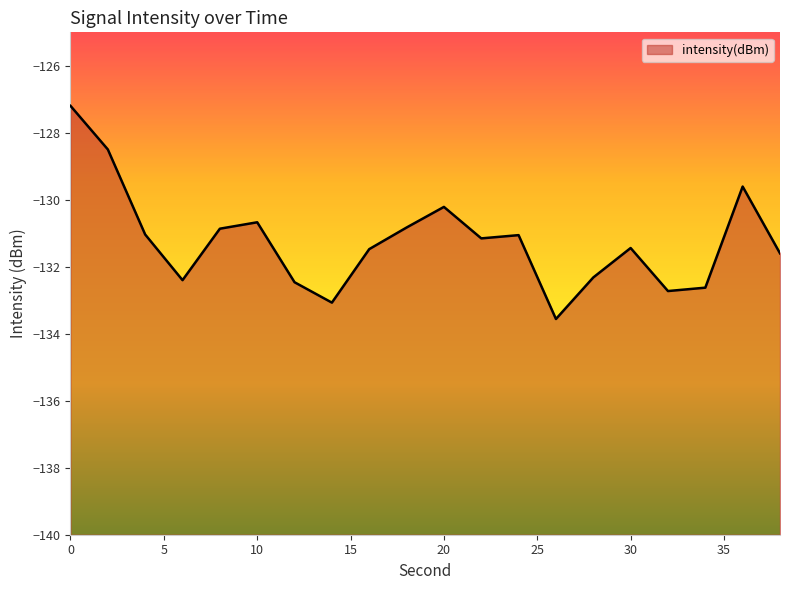

What is the change in value from 10 to 38?

-0.9